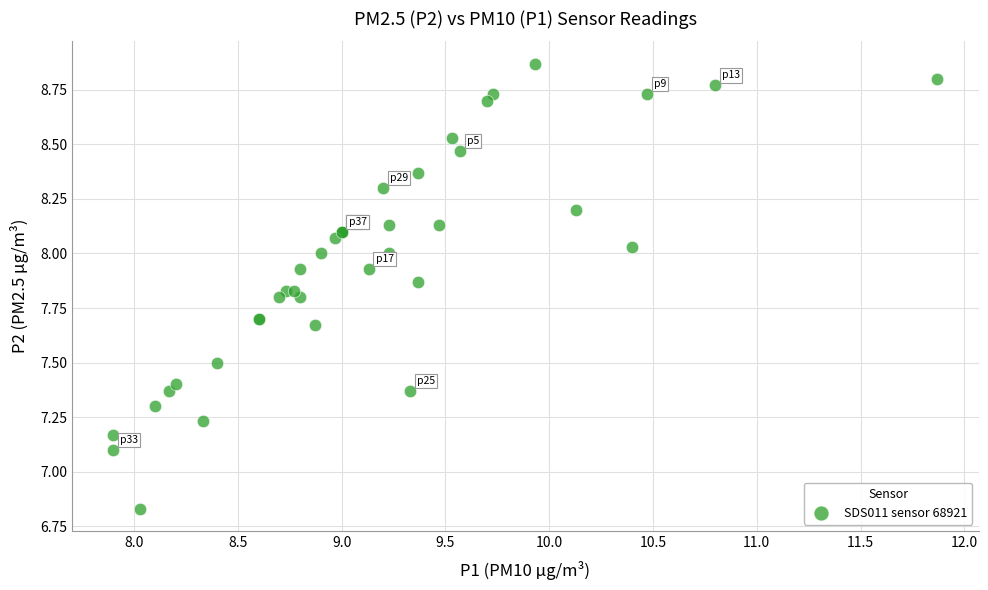

What Y value in the scatter plot is closest to 7?

7.1